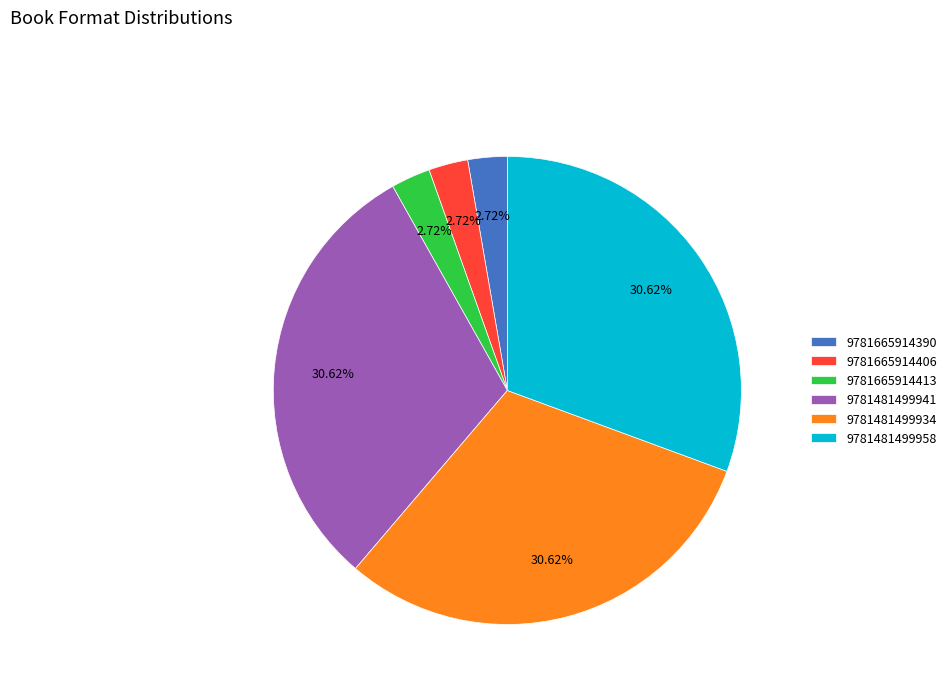

How many segments does this pie chart have?

6